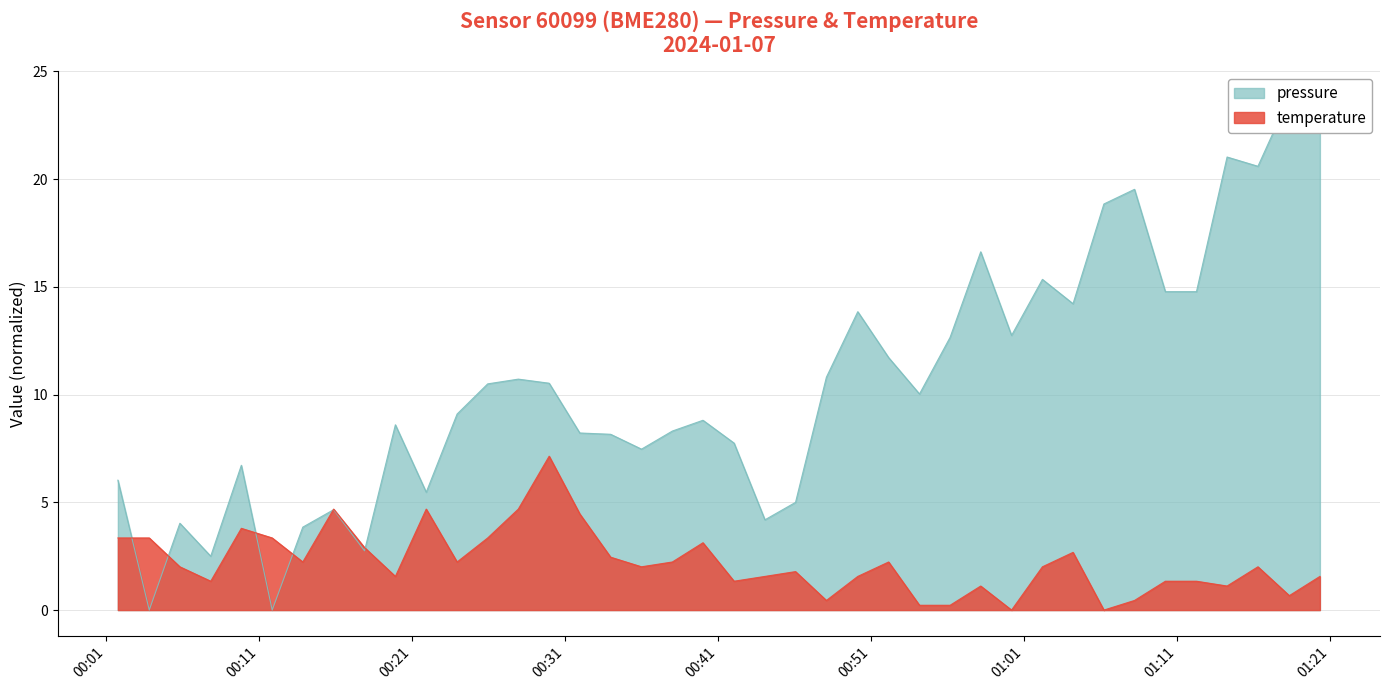

What is the difference between the second highest and second lowest values in the pressure series?

22.5